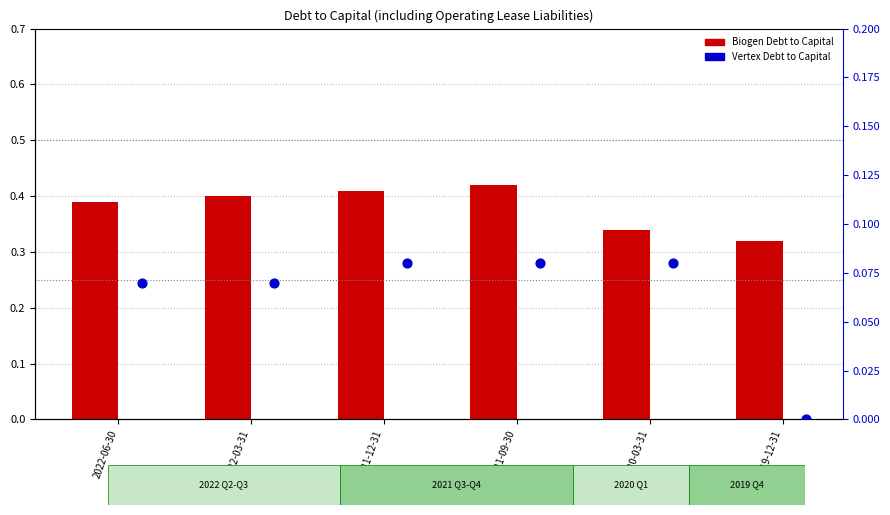

What are all the series names shown in the legend?

Biogen Debt to Capital, Vertex Debt to Capital